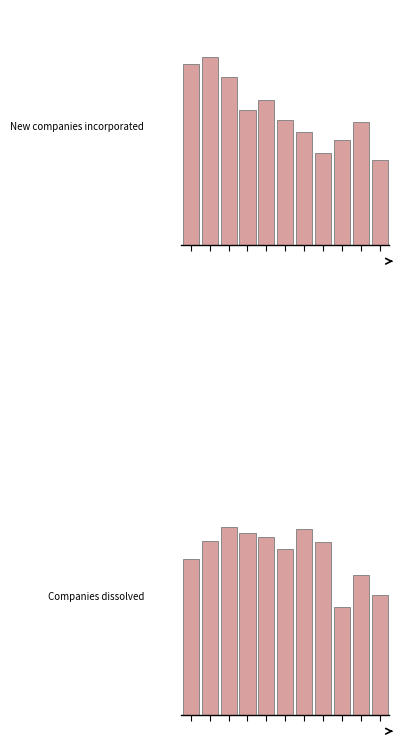

True or false: Companies dissolved has a value of 249 at 10.

True